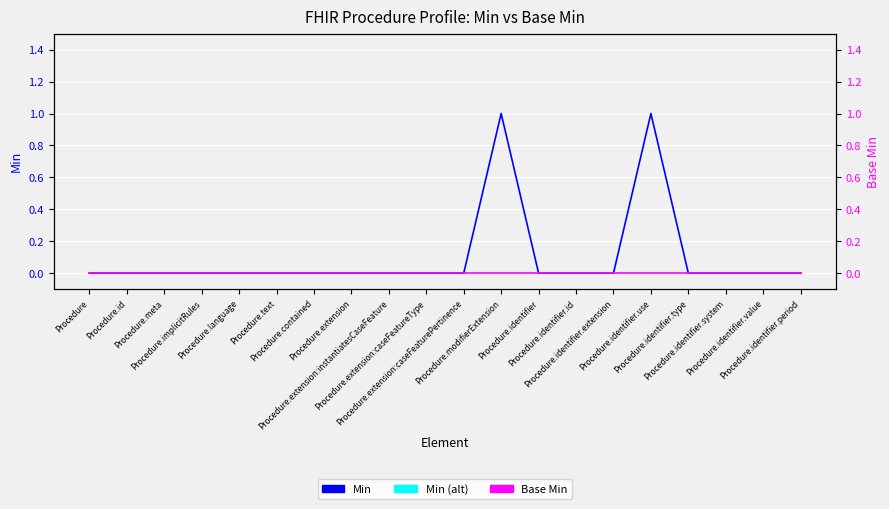

Reading left to right, extract all data points from this chart.

Min: Procedure=0	Procedure.id=0	Procedure.meta=0	Procedure.implicitRules=0	Procedure.language=0	Procedure.text=0	Procedure.contained=0	Procedure.extension=0	Procedure.extension:instantiatesCaseFeature=0	Procedure.extension:caseFeatureType=0	Procedure.extension:caseFeaturePertinence=0	Procedure.modifierExtension=1	Procedure.identifier=0	Procedure.identifier.id=0	Procedure.identifier.extension=0	Procedure.identifier.use=1	Procedure.identifier.type=0	Procedure.identifier.system=0	Procedure.identifier.value=0	Procedure.identifier.period=0
Base Min: Procedure=0	Procedure.id=0	Procedure.meta=0	Procedure.implicitRules=0	Procedure.language=0	Procedure.text=0	Procedure.contained=0	Procedure.extension=0	Procedure.extension:instantiatesCaseFeature=0	Procedure.extension:caseFeatureType=0	Procedure.extension:caseFeaturePertinence=0	Procedure.modifierExtension=0	Procedure.identifier=0	Procedure.identifier.id=0	Procedure.identifier.extension=0	Procedure.identifier.use=0	Procedure.identifier.type=0	Procedure.identifier.system=0	Procedure.identifier.value=0	Procedure.identifier.period=0